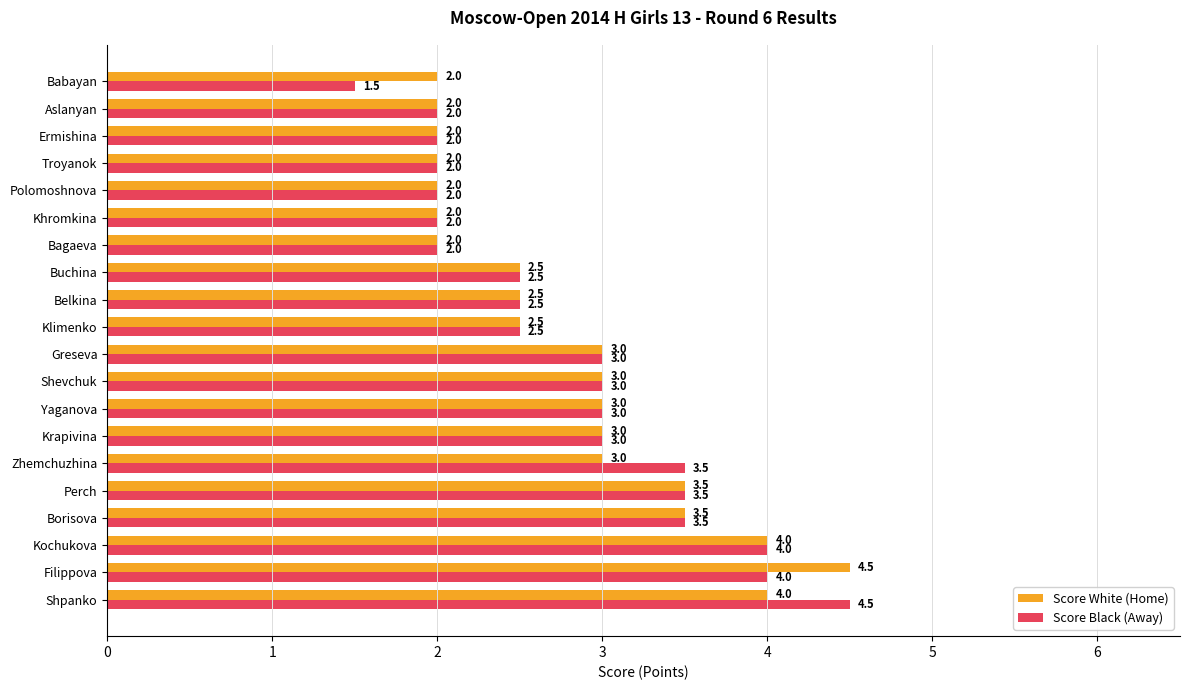

Read the Score White (Home) value at Krapivina.

3.0